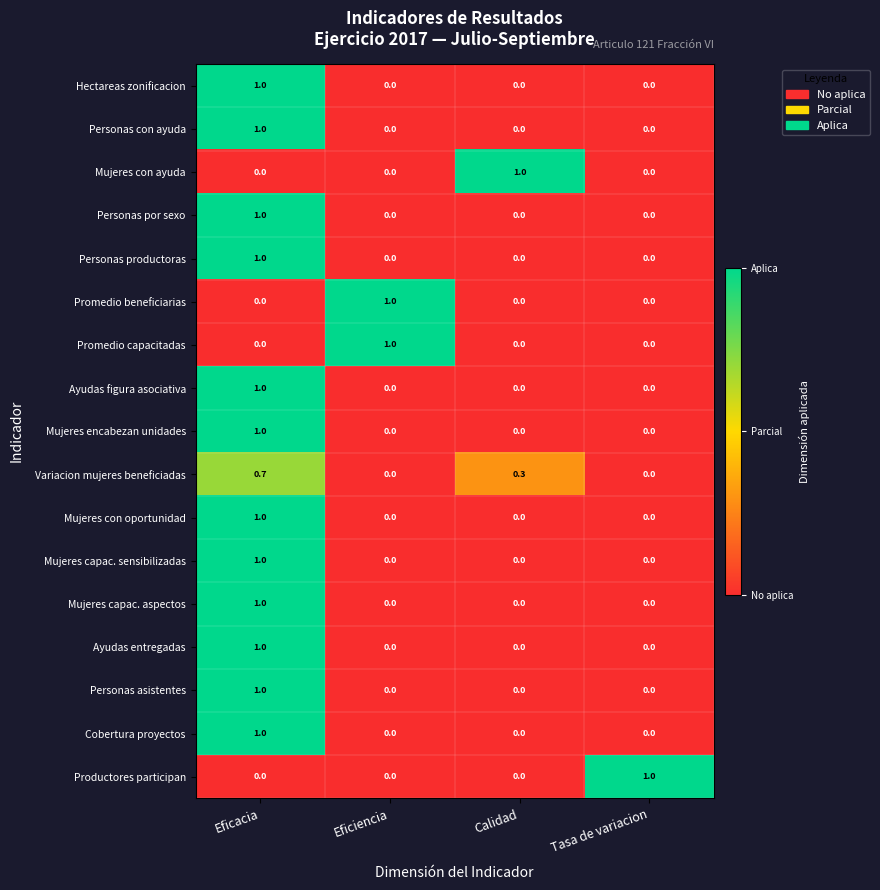

What is the spread (max minus min) of values at Eficacia?

1.0